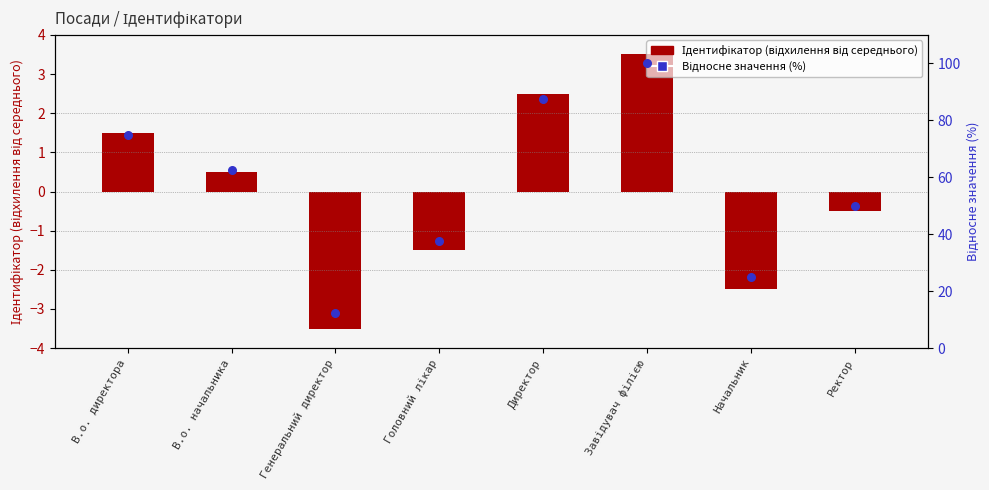

At which category is the sum across all series the highest?

Завідувач філією